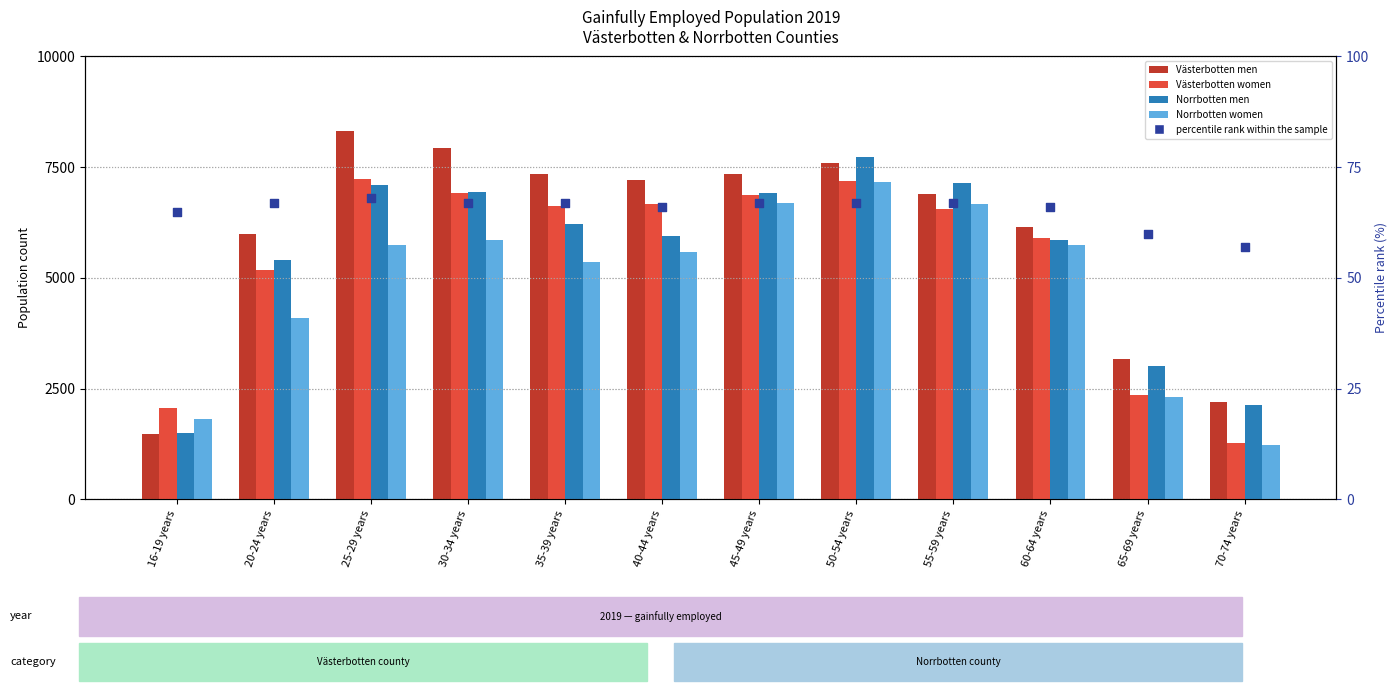

Which series has the widest spread of Y values?

Västerbotten men